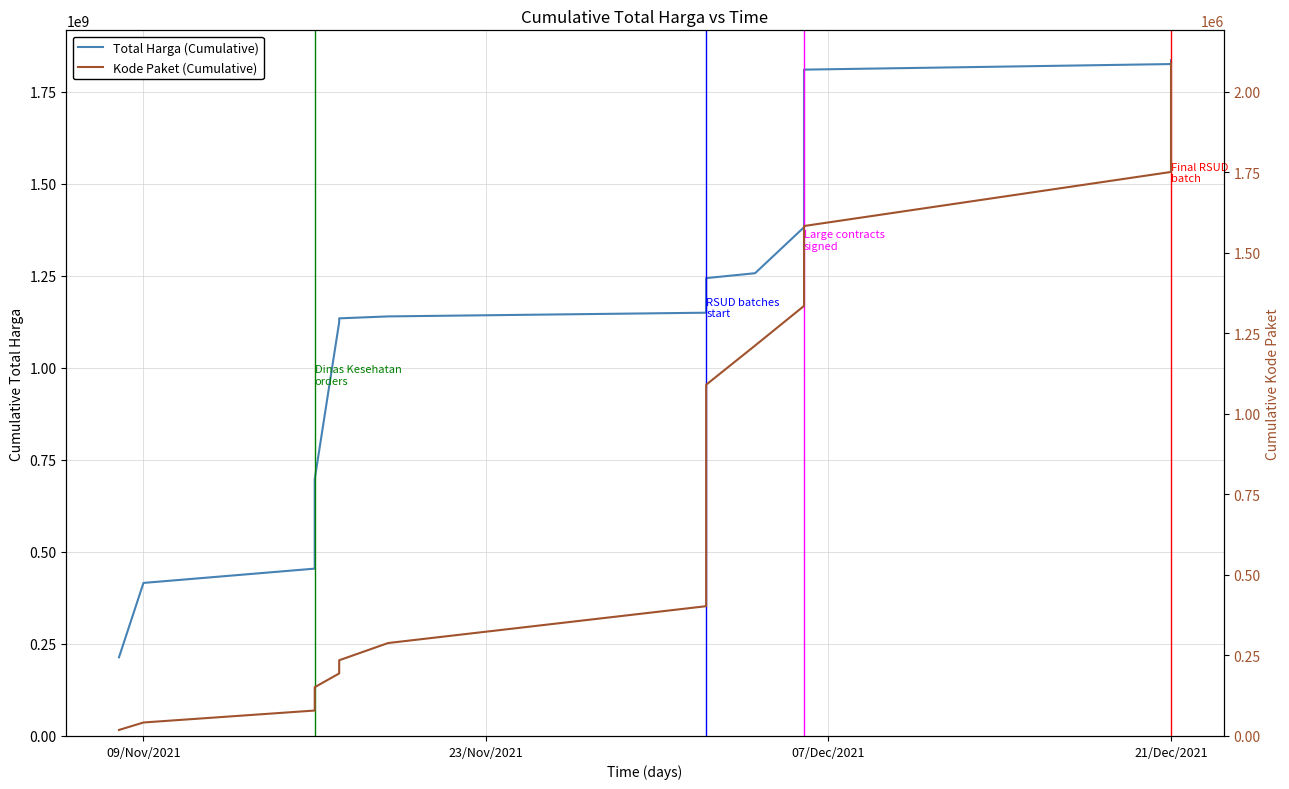

What is the lowest value of the Total Harga (Cumulative) series?

213825000